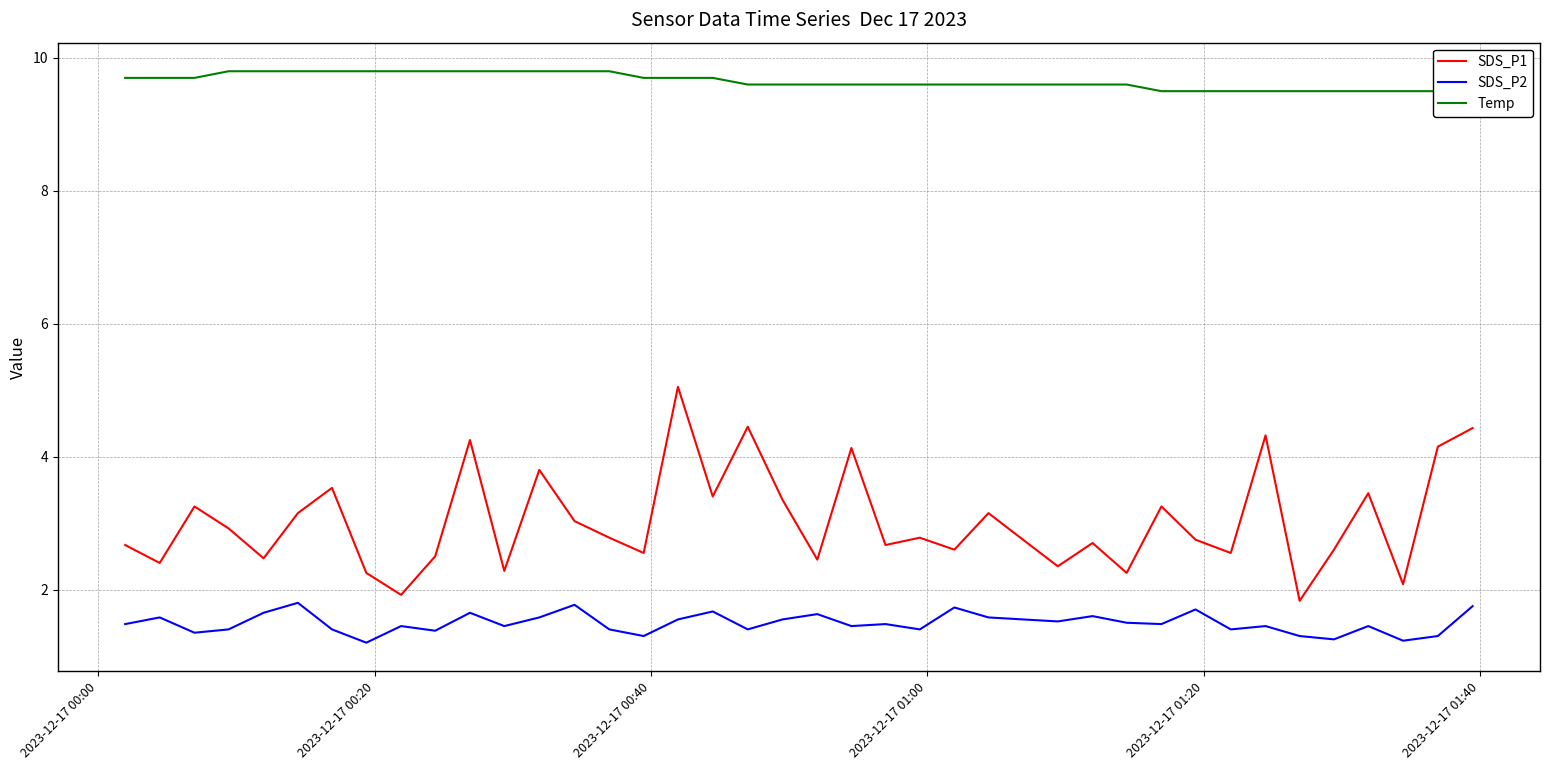

Which series has the largest total across all categories?

Temp